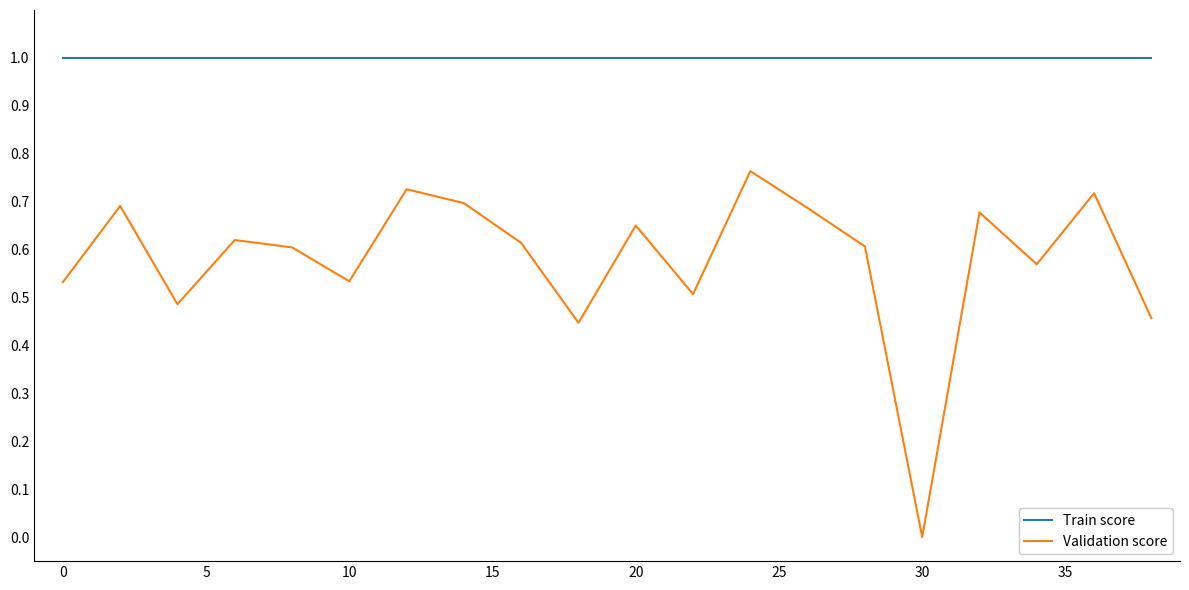

Which series has the largest total across all categories?

Train score